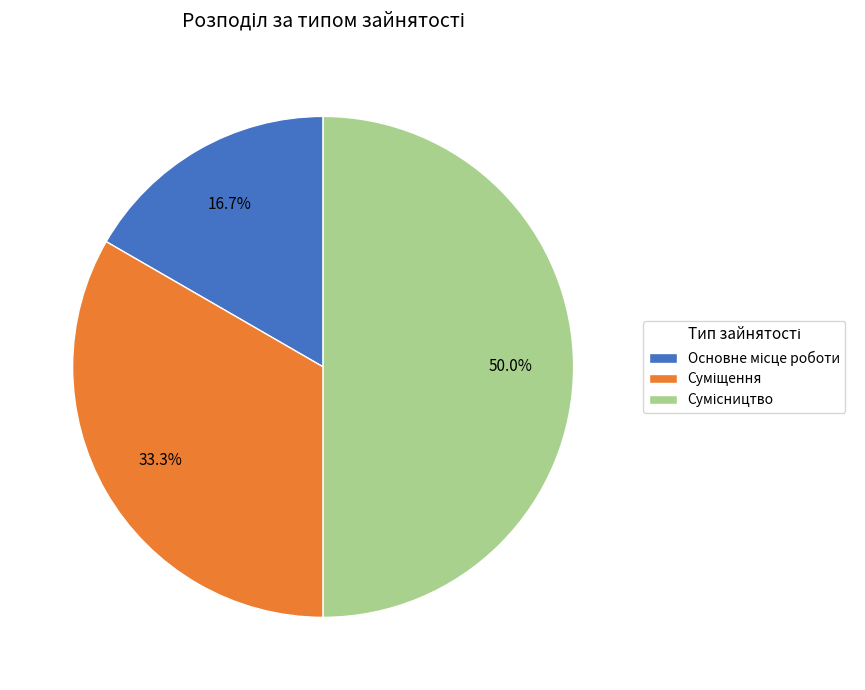

To the nearest percent, what is the combined percentage of Сумісництво and Основне місце роботи?

67%